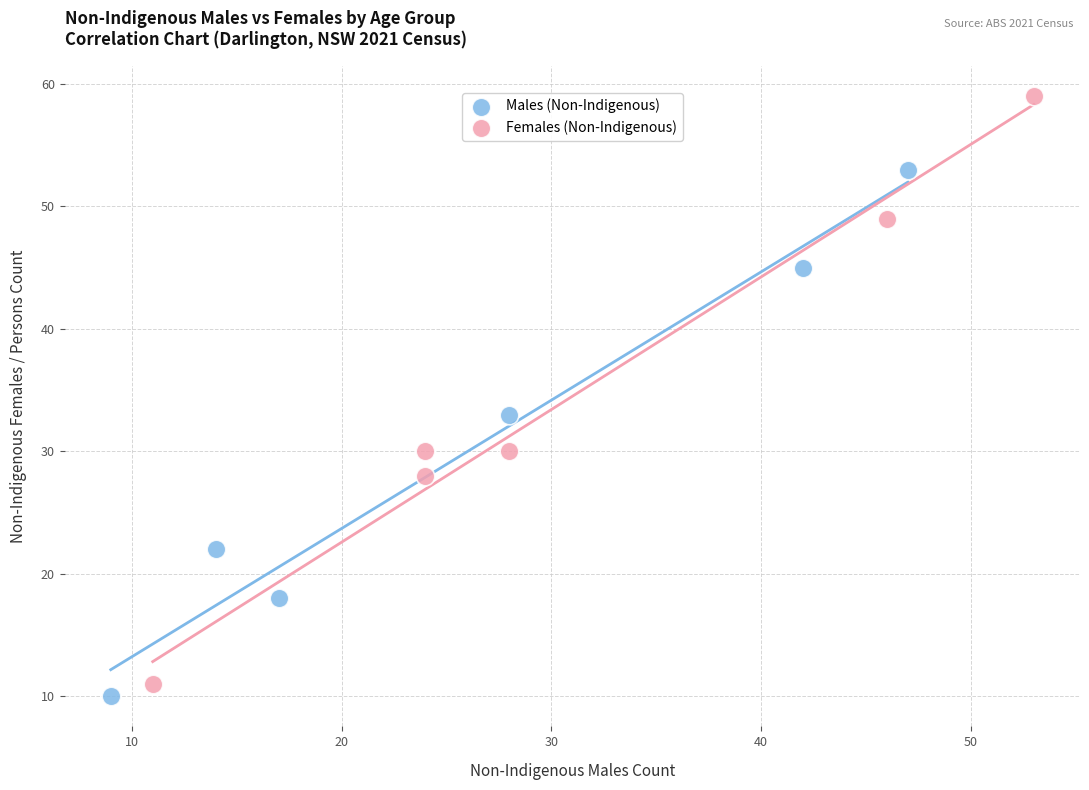

Which series reaches the maximum Y coordinate?

Females (Non-Indigenous)